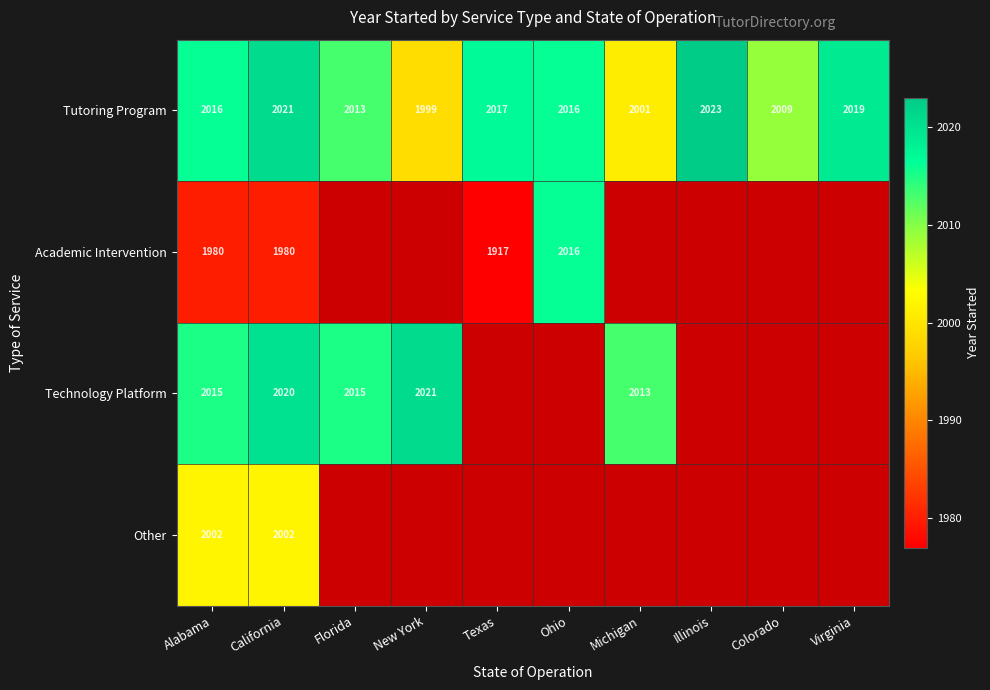

What is the difference between the Academic Intervention values at Texas and Alabama?

63